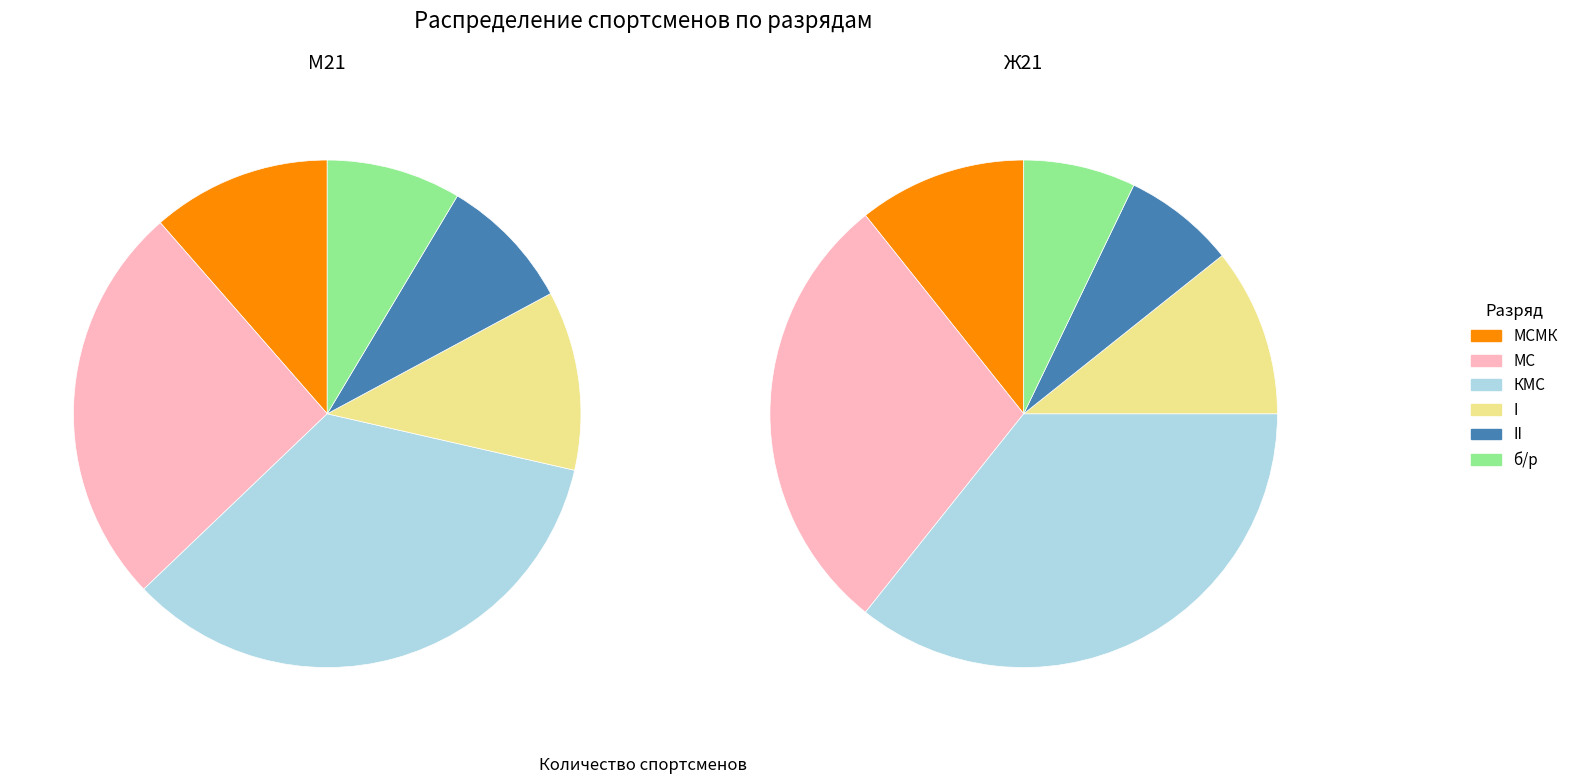

Between М21 and Ж21, which series saw the biggest shift?

КМС